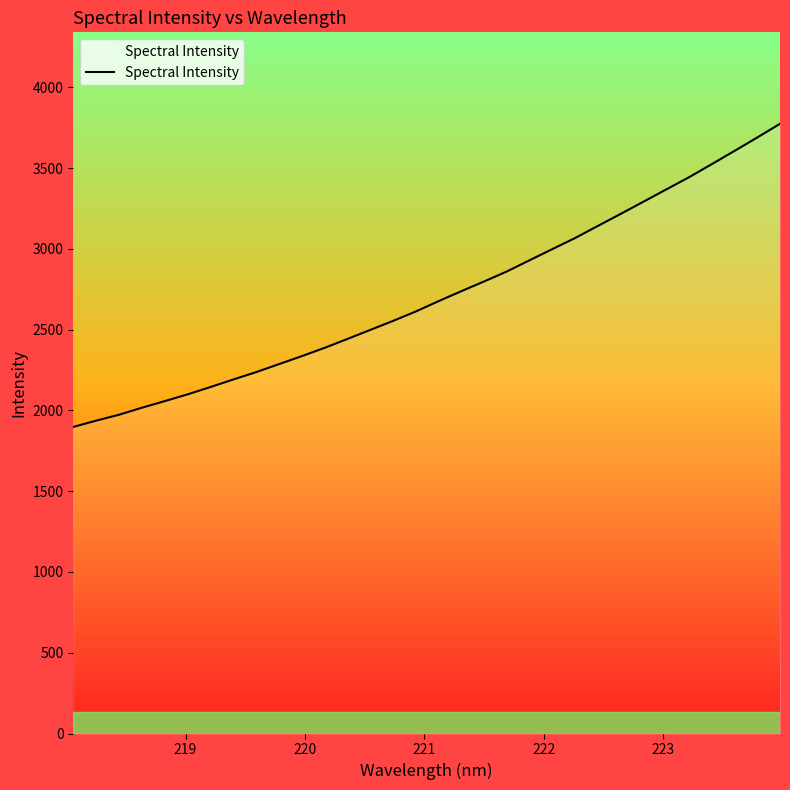

What is the minimum value shown in the chart?

1898.0